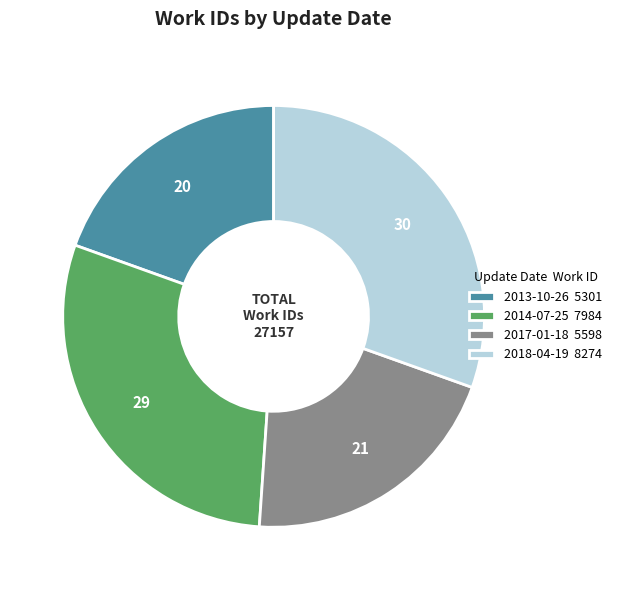

Which has a higher value, 2013-10-26 or 2018-04-19?

2018-04-19